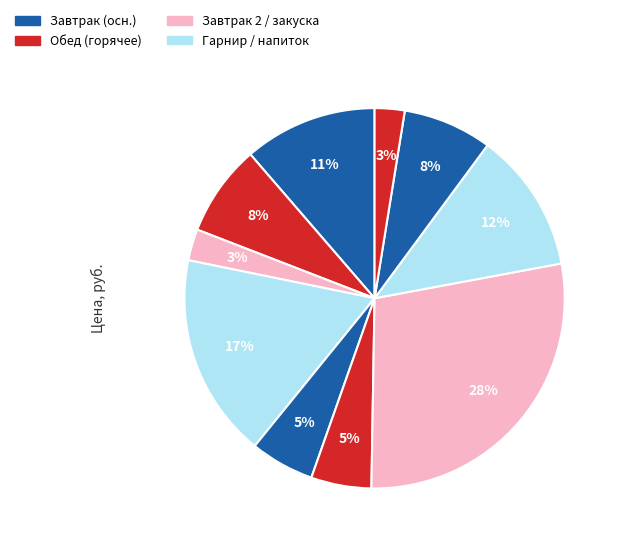

Count the number of slices in the pie.

10